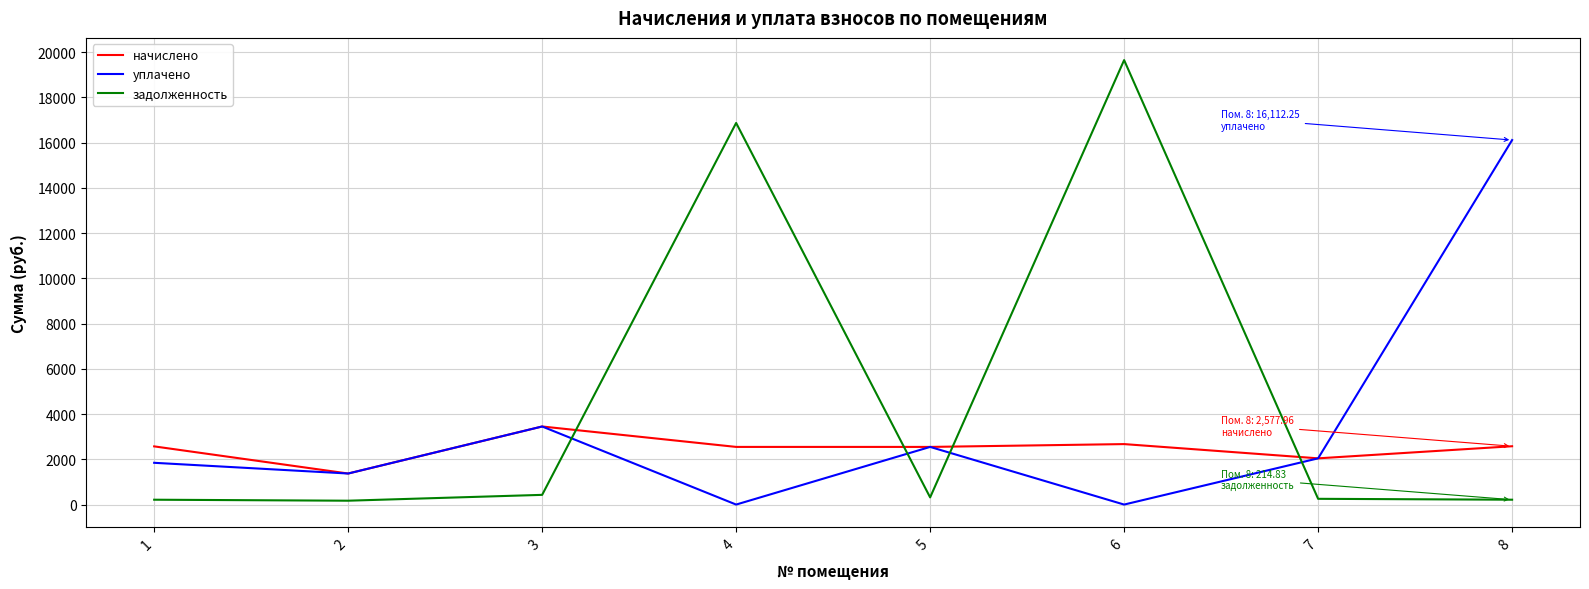

How many intersections are there between задолженность and уплачено?

4